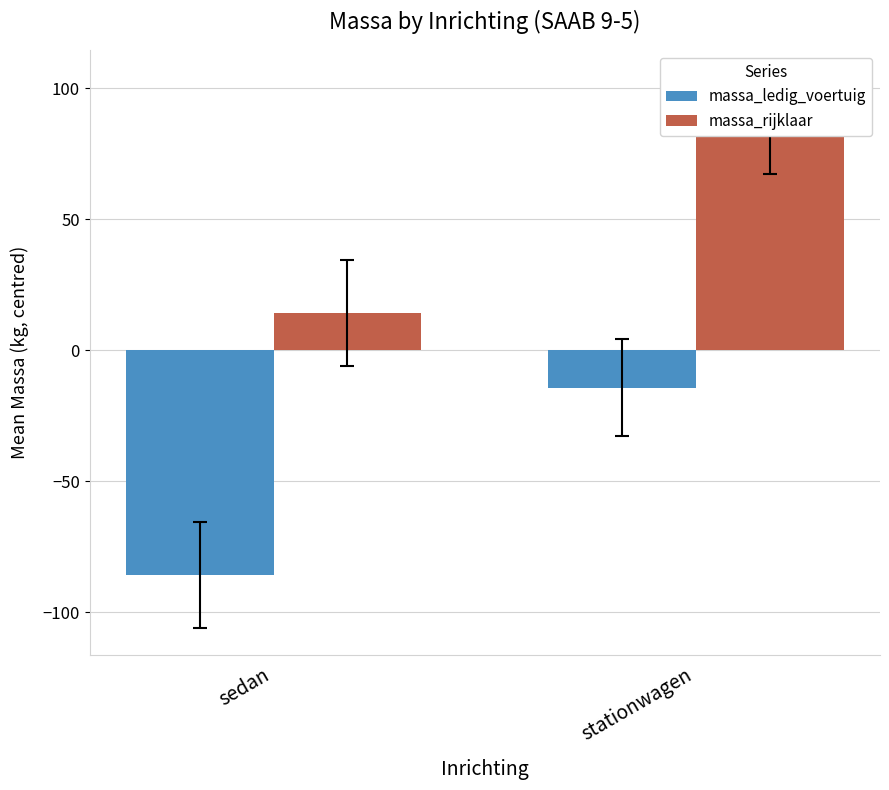

Read the massa_rijklaar value at sedan.

14.2